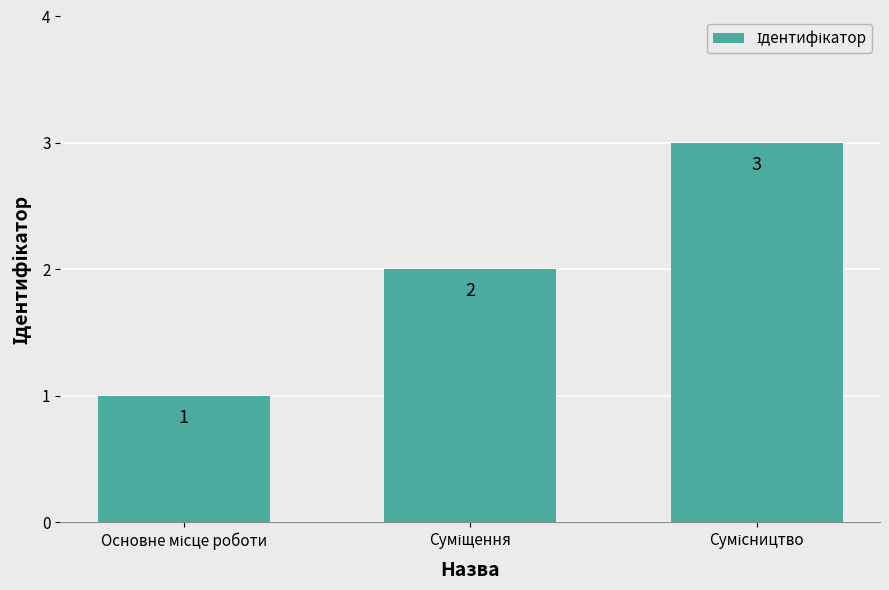

What is the value of the 3rd bar from the left?

3